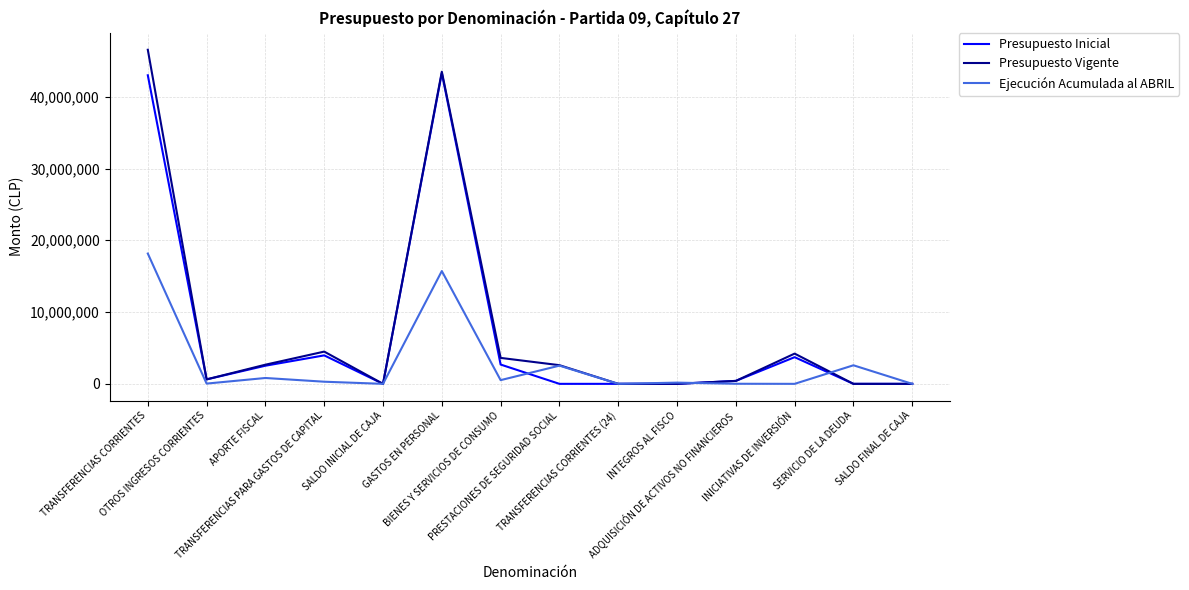

How many distinct data groups are displayed?

3